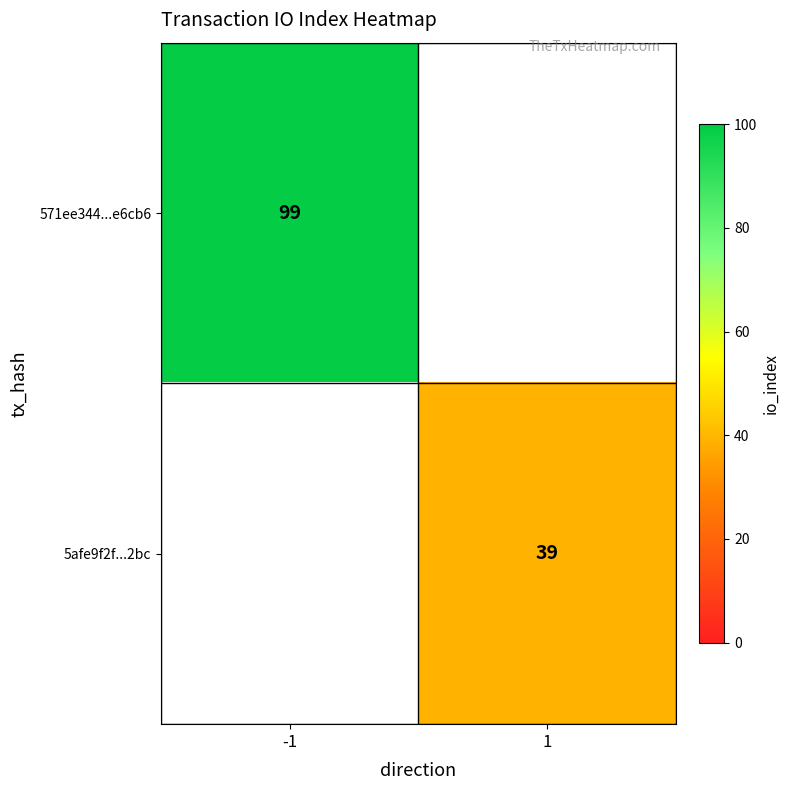

Count the number of categories in the chart.

2